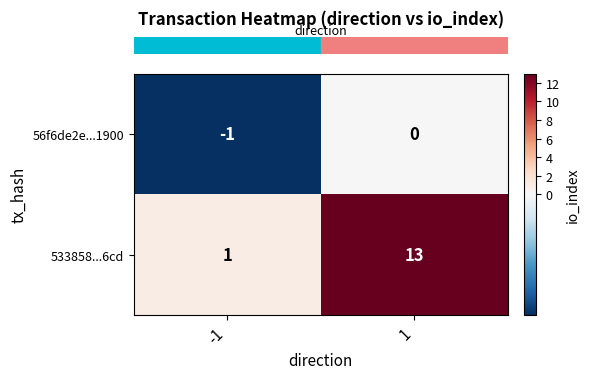

Rank the series by their maximum value, from lowest to highest.

56f6de2e...1900, 533858...6cd